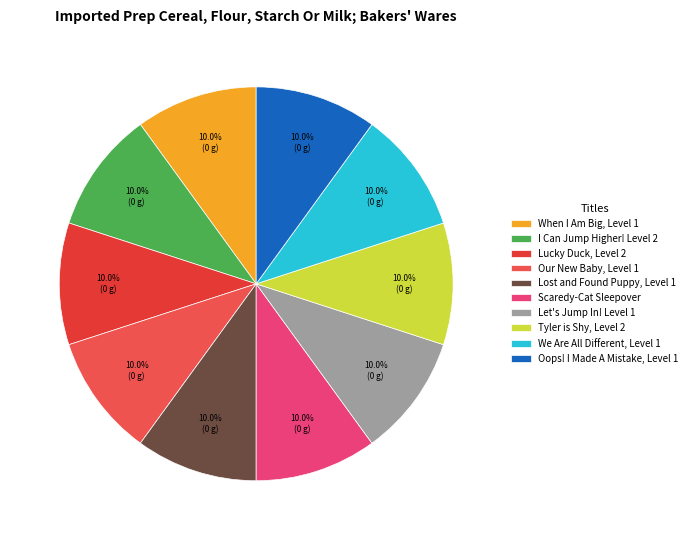

Which has a higher value, I Can Jump Higher! Level 2 or Lucky Duck, Level 2?

Lucky Duck, Level 2